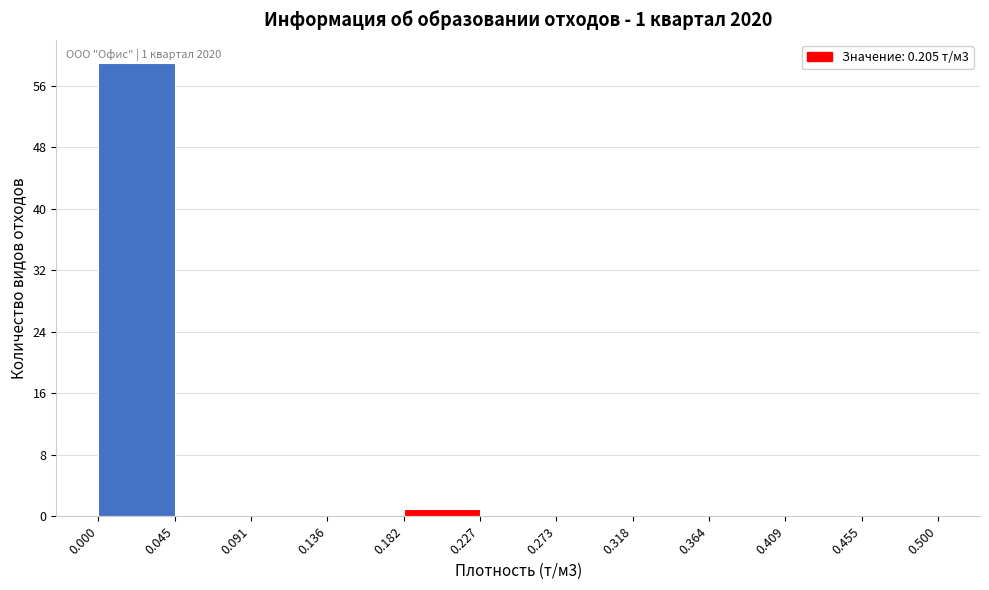

Over which range of the x-axis is the bar tallest?

0.000 to 0.045